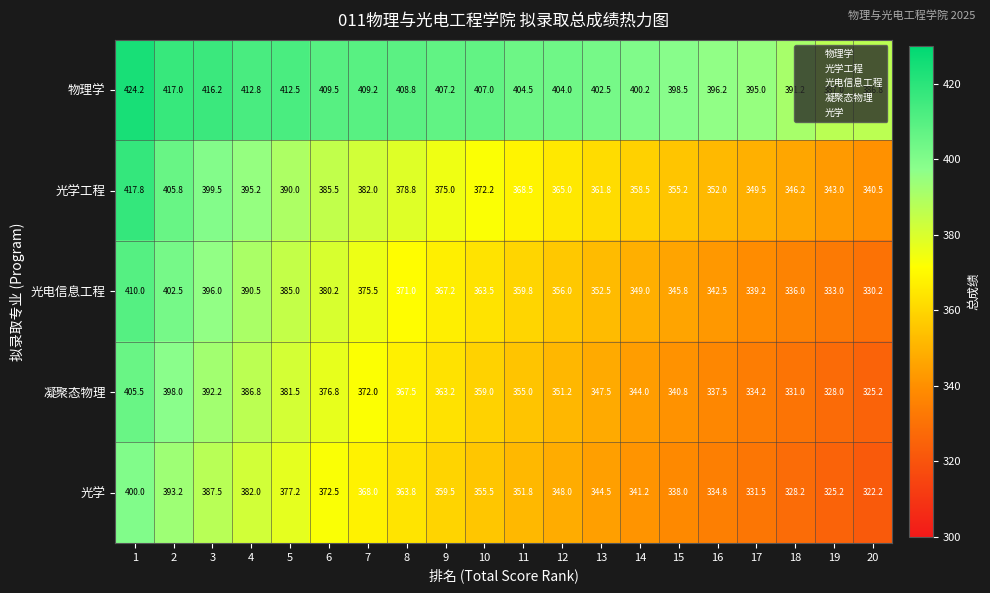

The 光学 series shows 322.2 at 20. True or false?

True